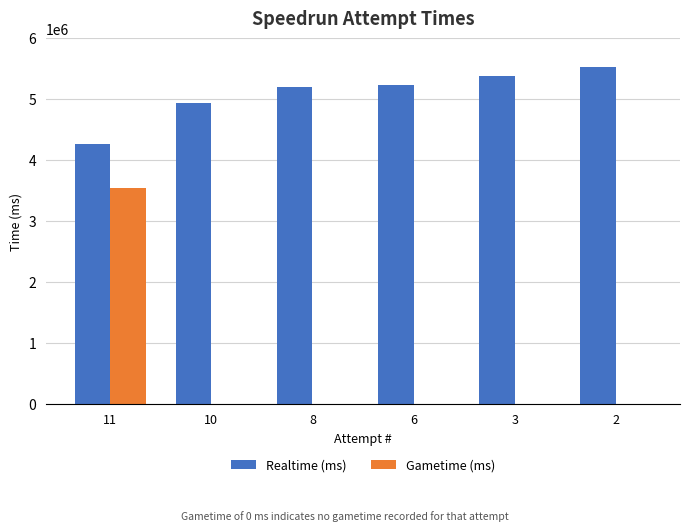

At which label does Gametime (ms) reach its peak?

11